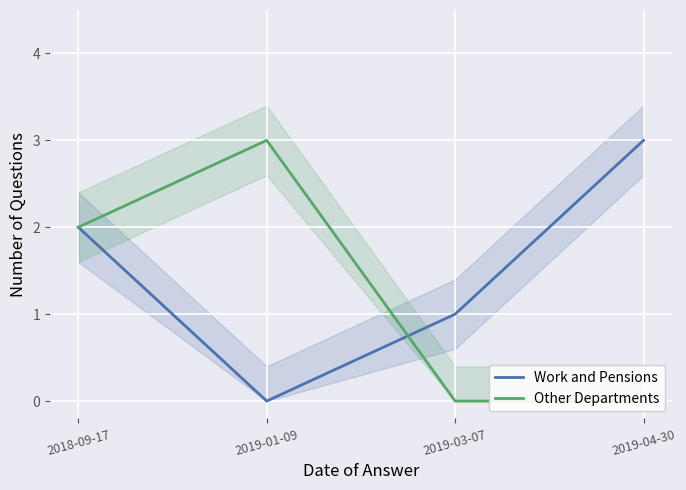

Is the value of Other Departments at 2019-01-09 greater than the value of Work and Pensions at 2018-09-17?

Yes